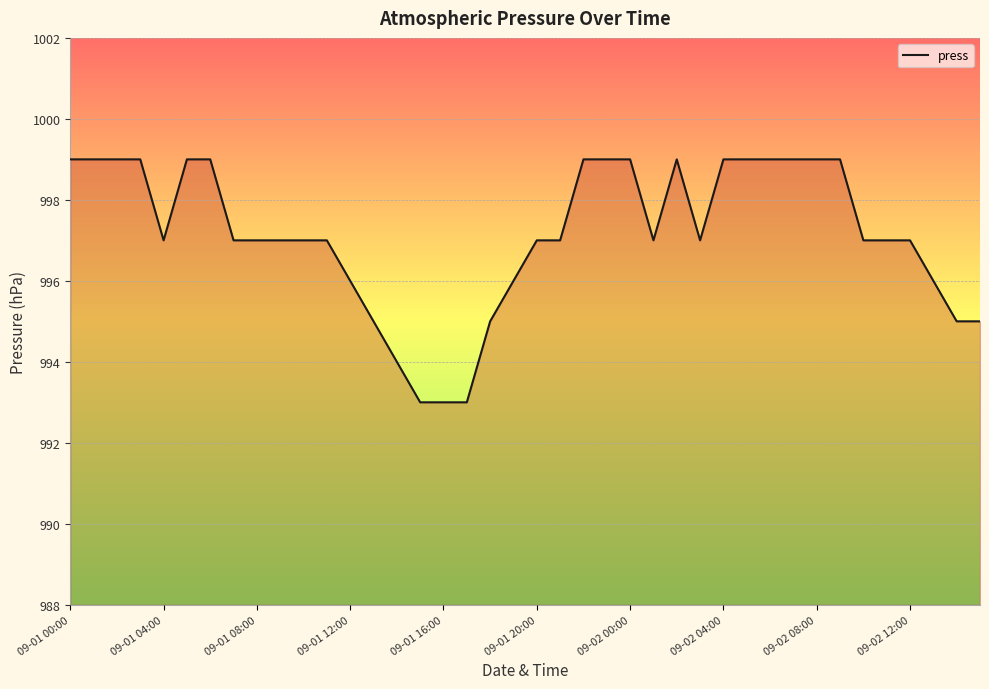

How many lines are shown in the chart?

1